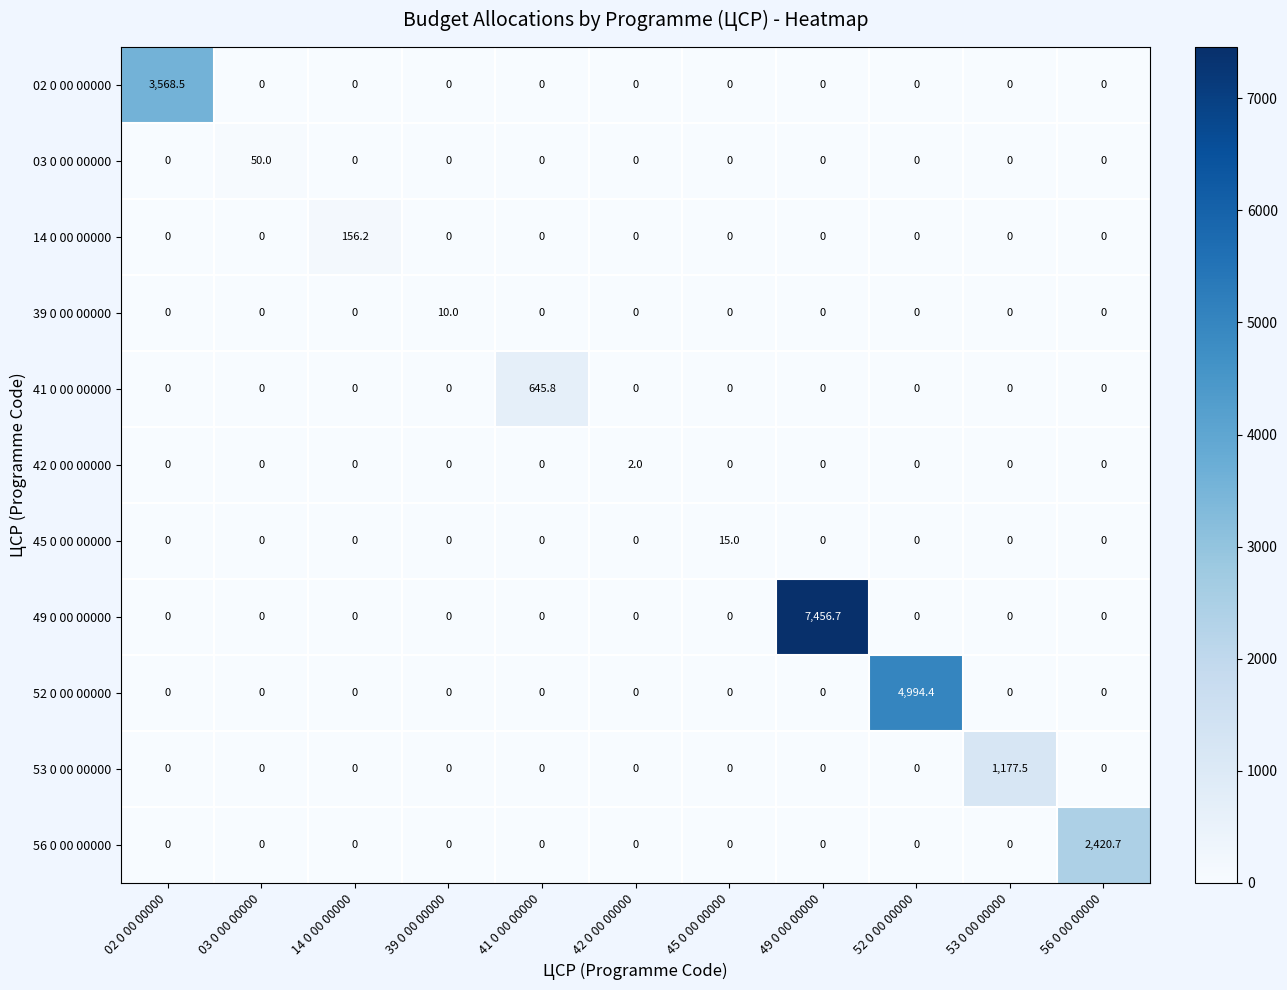

What is the average value of the 02 0 00 00000 series?

324.4